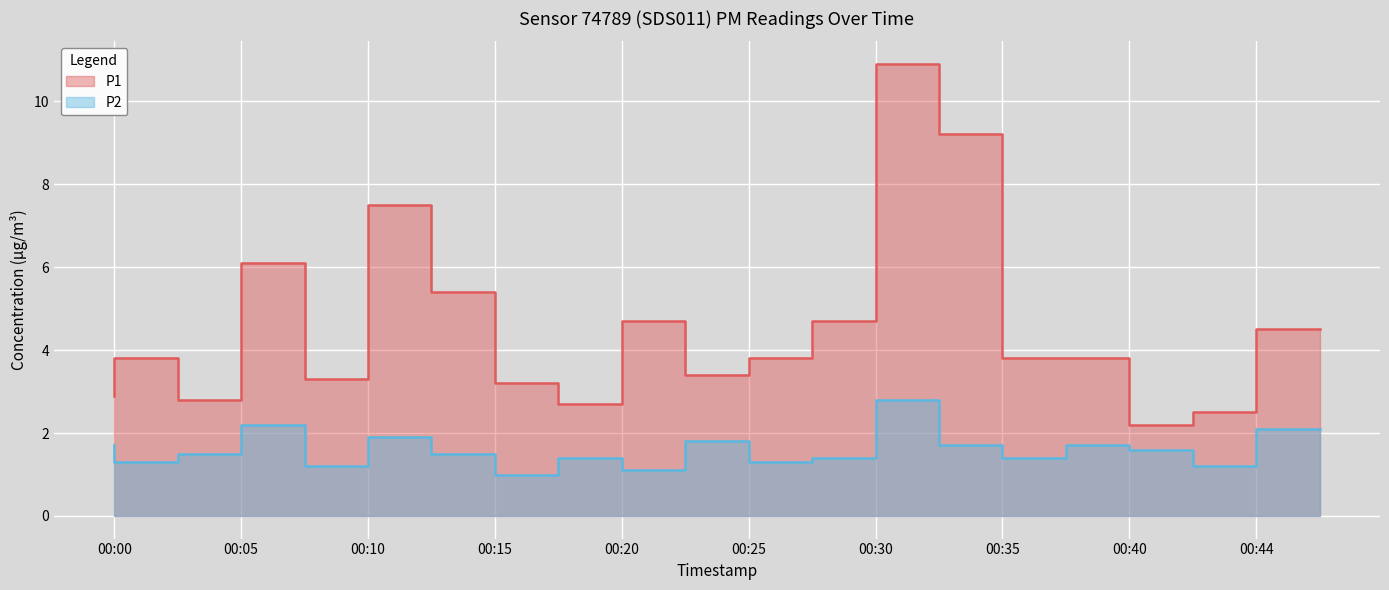

What is the lowest value of the P1 series?

2.2